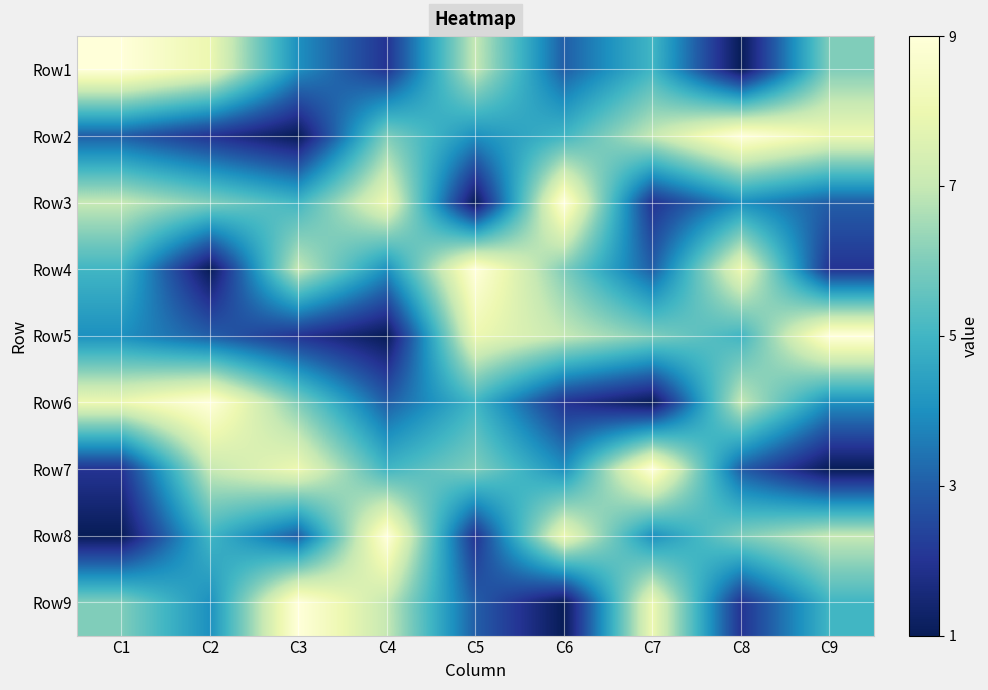

Reading left to right, extract all data points from this chart.

Row1: C1=9	C2=8	C3=4	C4=2	C5=7	C6=3	C7=5	C8=1	C9=6
Row2: C1=3	C2=2	C3=1	C4=6	C5=4	C6=5	C7=7	C8=9	C9=8
Row3: C1=7	C2=6	C3=5	C4=8	C5=1	C6=9	C7=2	C8=4	C9=3
Row4: C1=5	C2=1	C3=7	C4=4	C5=9	C6=6	C7=3	C8=8	C9=2
Row5: C1=4	C2=3	C3=2	C4=1	C5=8	C6=7	C7=6	C8=5	C9=9
Row6: C1=8	C2=9	C3=6	C4=3	C5=5	C6=2	C7=1	C8=7	C9=4
Row7: C1=2	C2=7	C3=8	C4=5	C5=6	C6=4	C7=9	C8=3	C9=1
Row8: C1=1	C2=5	C3=3	C4=9	C5=2	C6=8	C7=4	C8=6	C9=7
Row9: C1=6	C2=4	C3=9	C4=7	C5=3	C6=1	C7=8	C8=2	C9=5